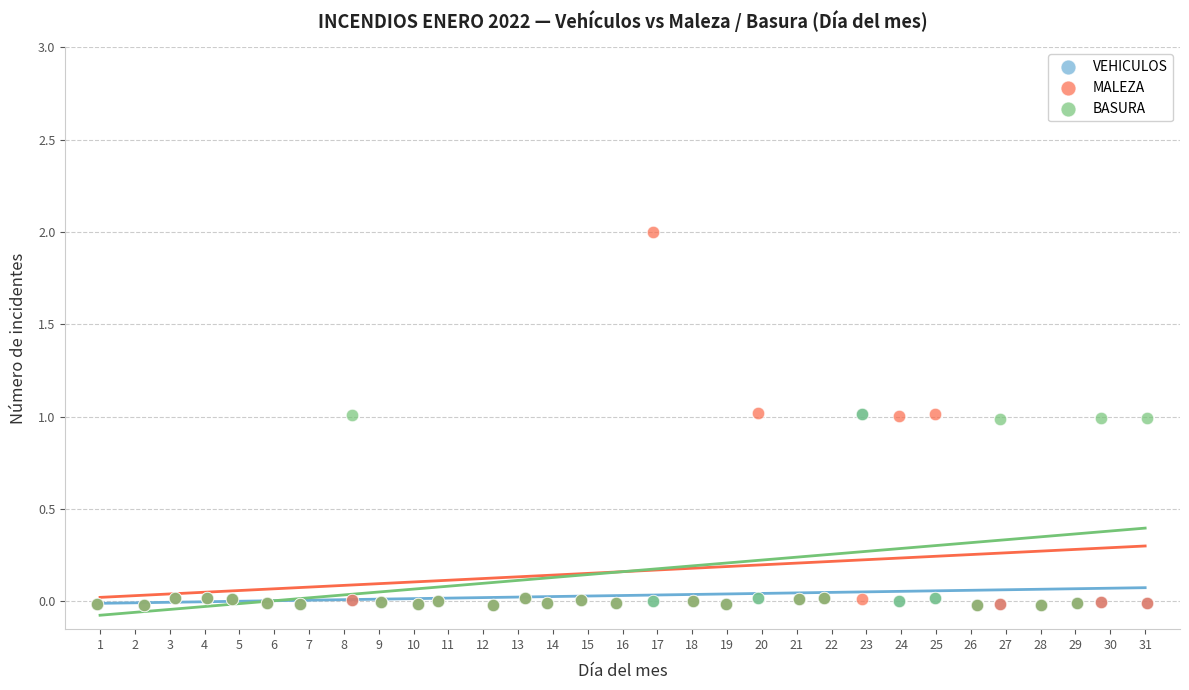

What are all the series names shown in the legend?

VEHICULOS, MALEZA, BASURA